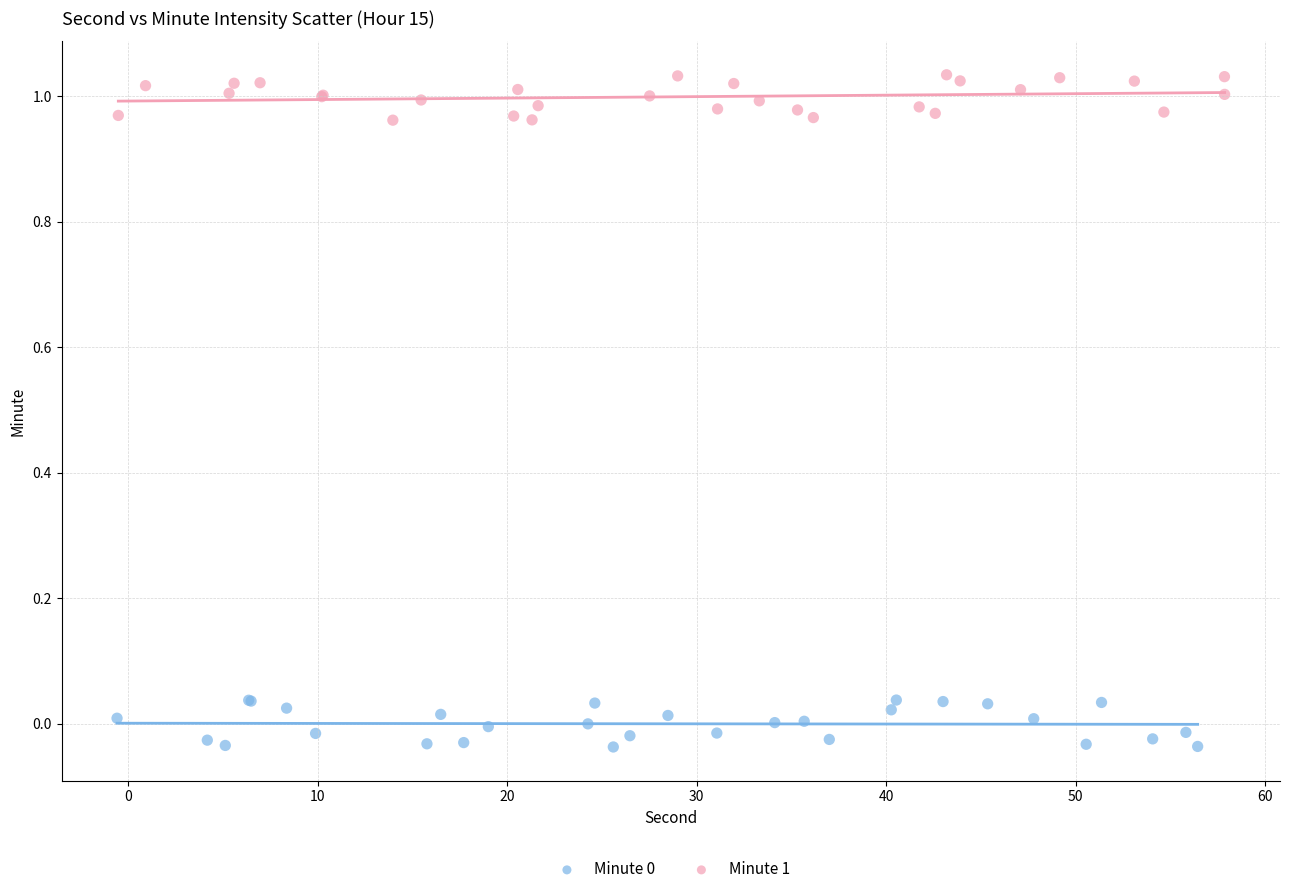

Which series contains the highest Y value?

Minute 1